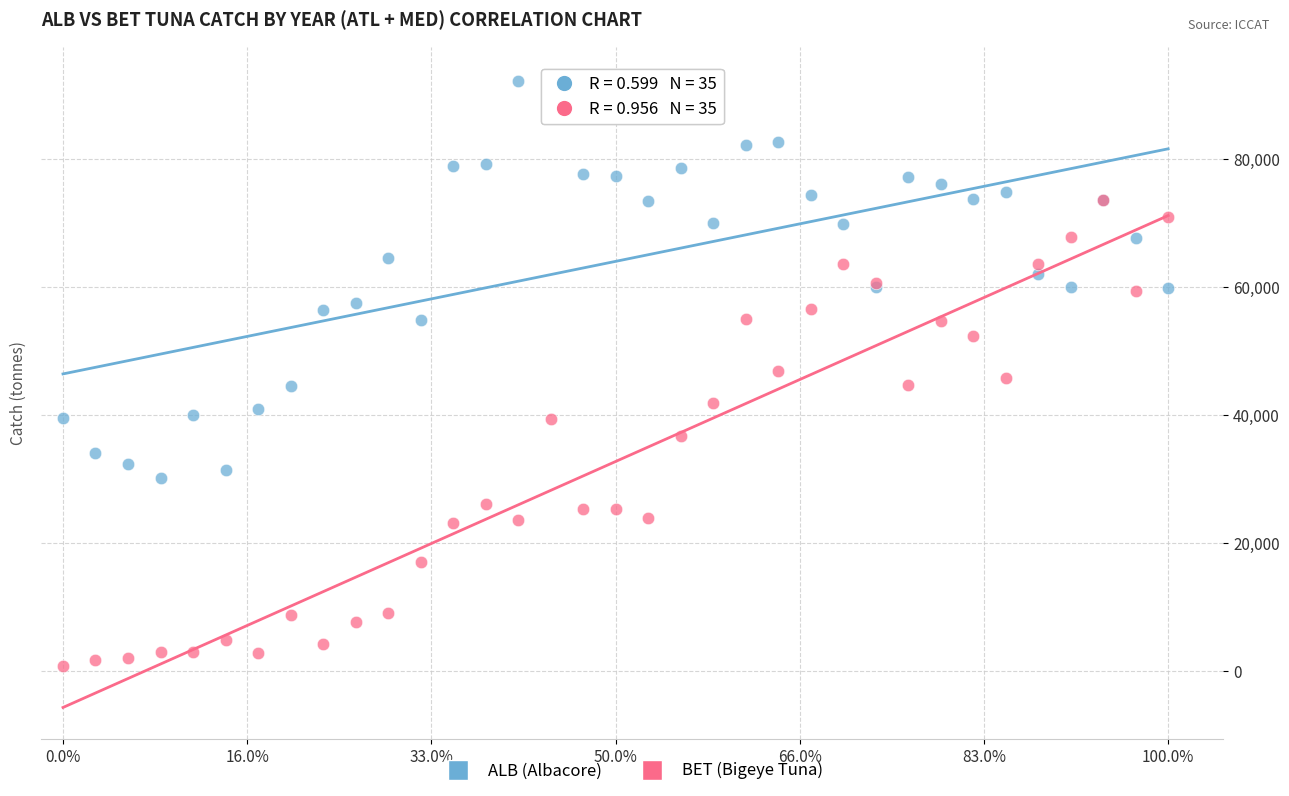

What are all the series names shown in the legend?

ALB (Albacore), BET (Bigeye Tuna)